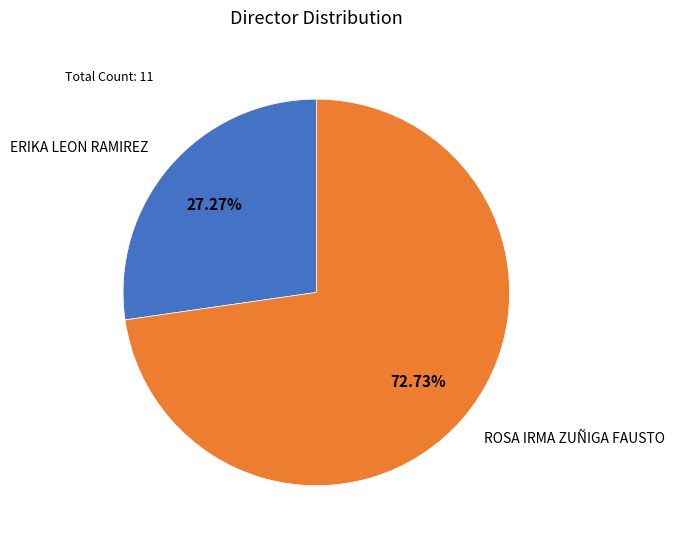

To the nearest percent, what percentage of the pie is ERIKA LEON RAMIREZ?

27%